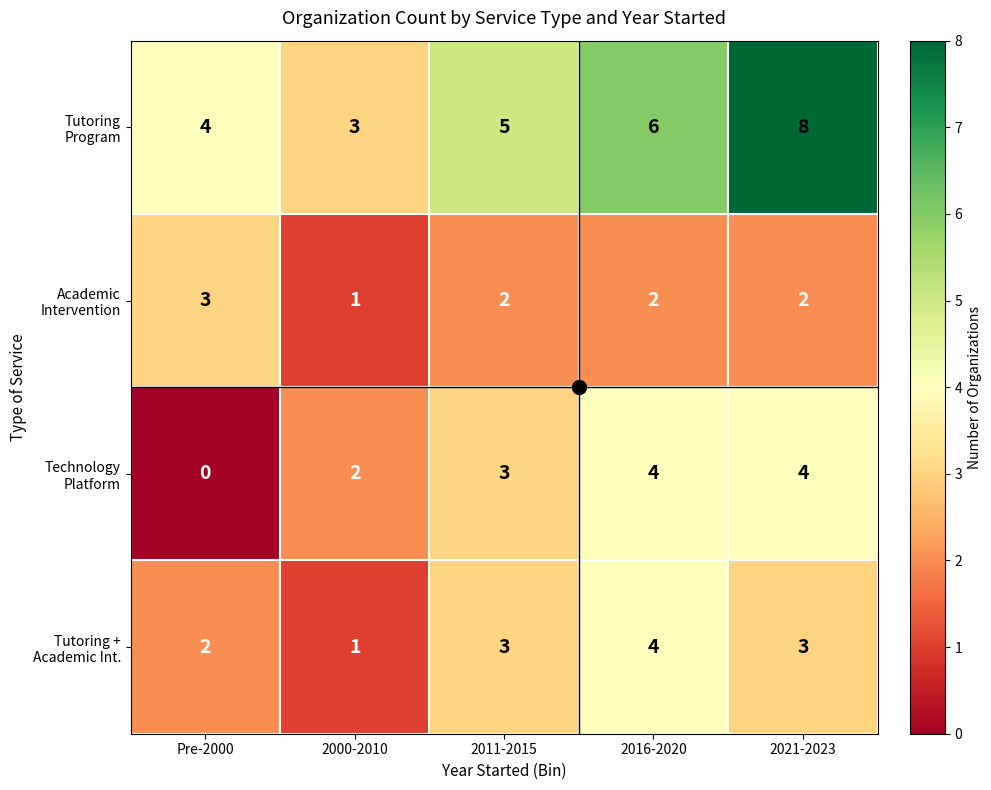

What is the difference between the highest and lowest values at 2016-2020?

4